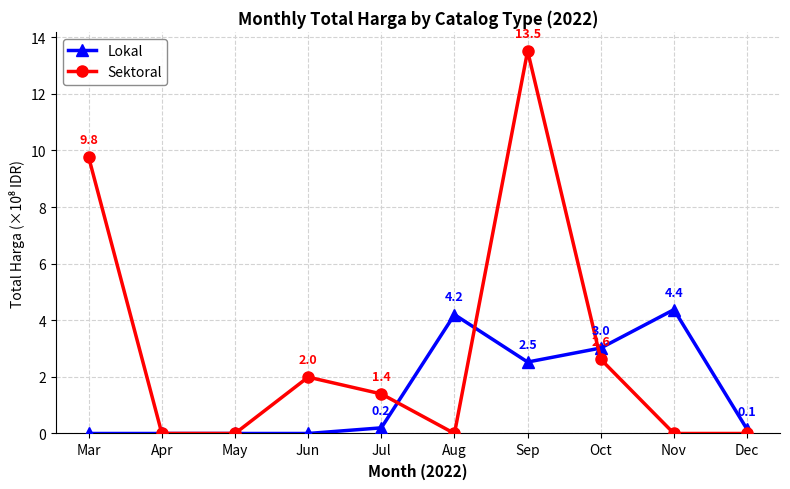

Is this an area chart (filled region under the line)?

No